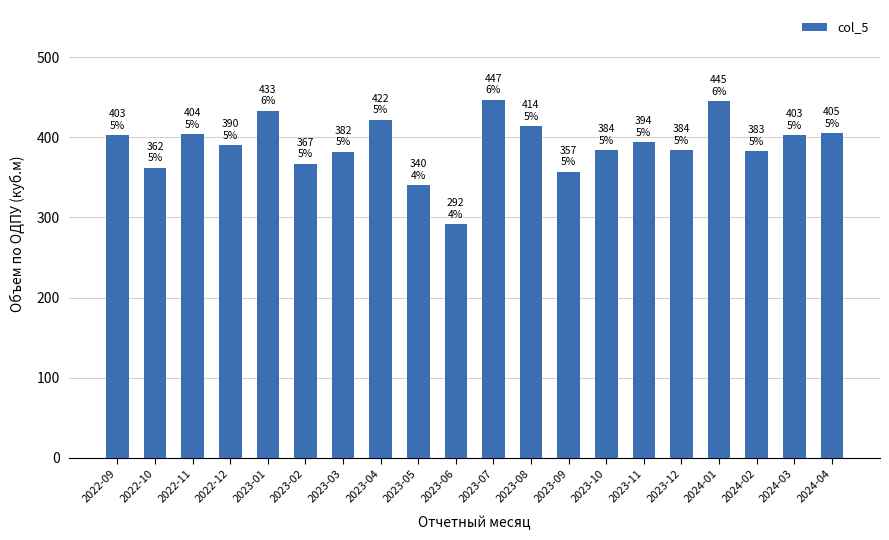

Which label corresponds to the smallest value in the chart?

2023-06